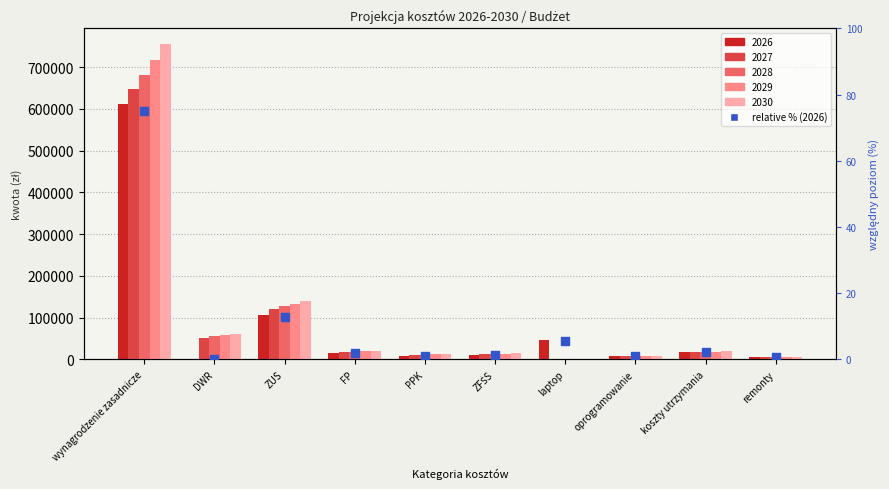

Between wynagrodzenie zasadnicze and remonty, which is larger?

wynagrodzenie zasadnicze